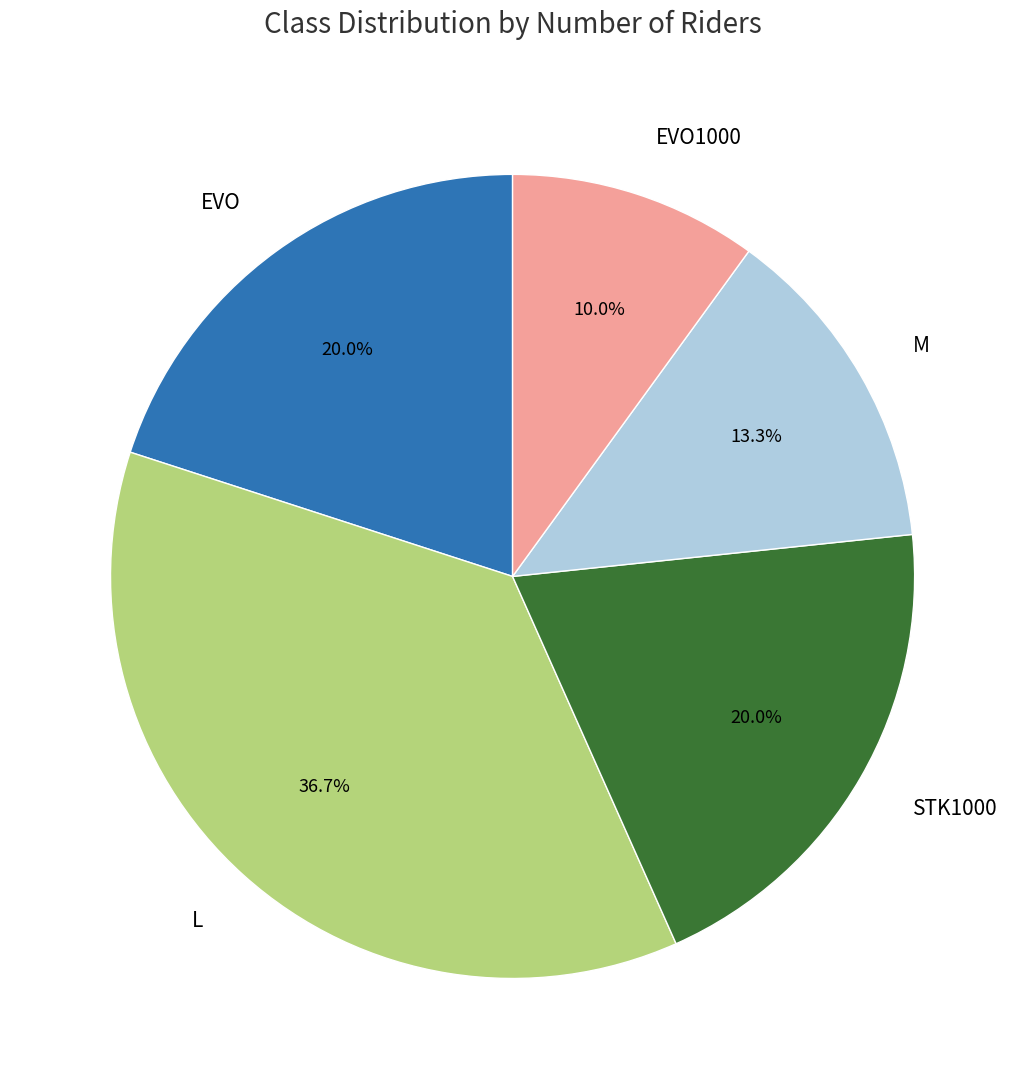

Does any single category account for the majority?

No